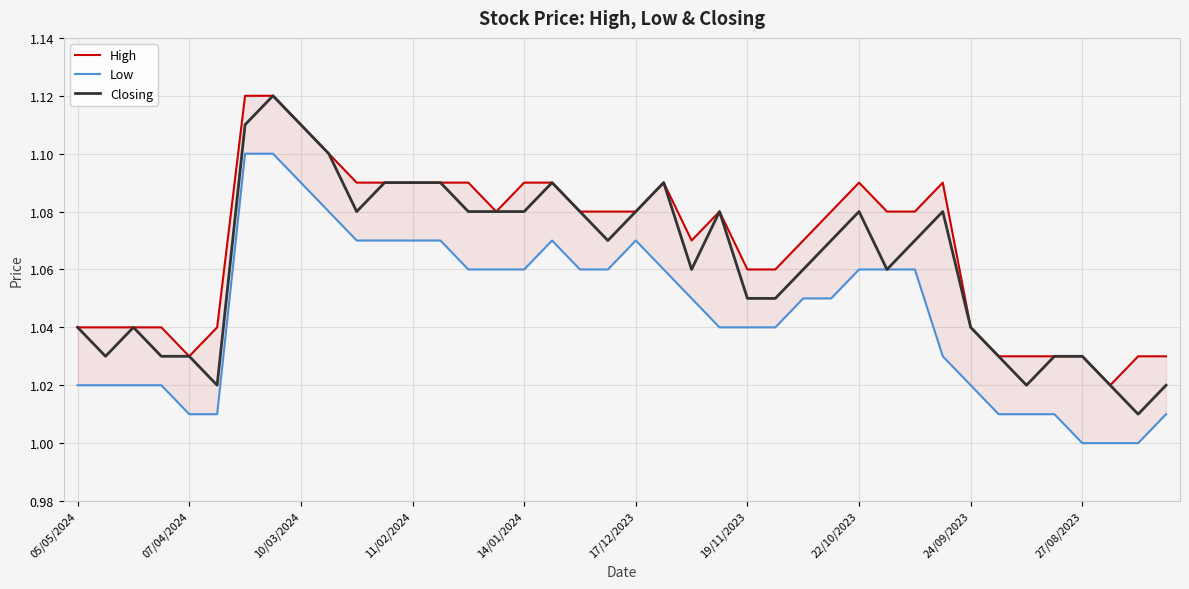

Rank the series at 37 from lowest to highest value.

Low, High, Closing